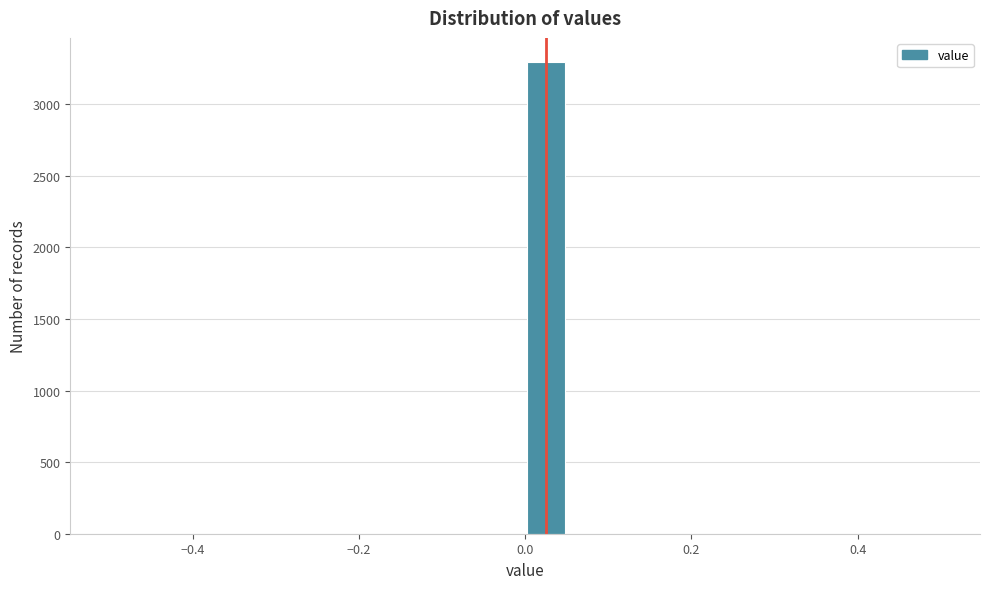

Around what value on the x-axis is the tallest bar? Give the approximate position of its centre, as read against the axis.

0.02